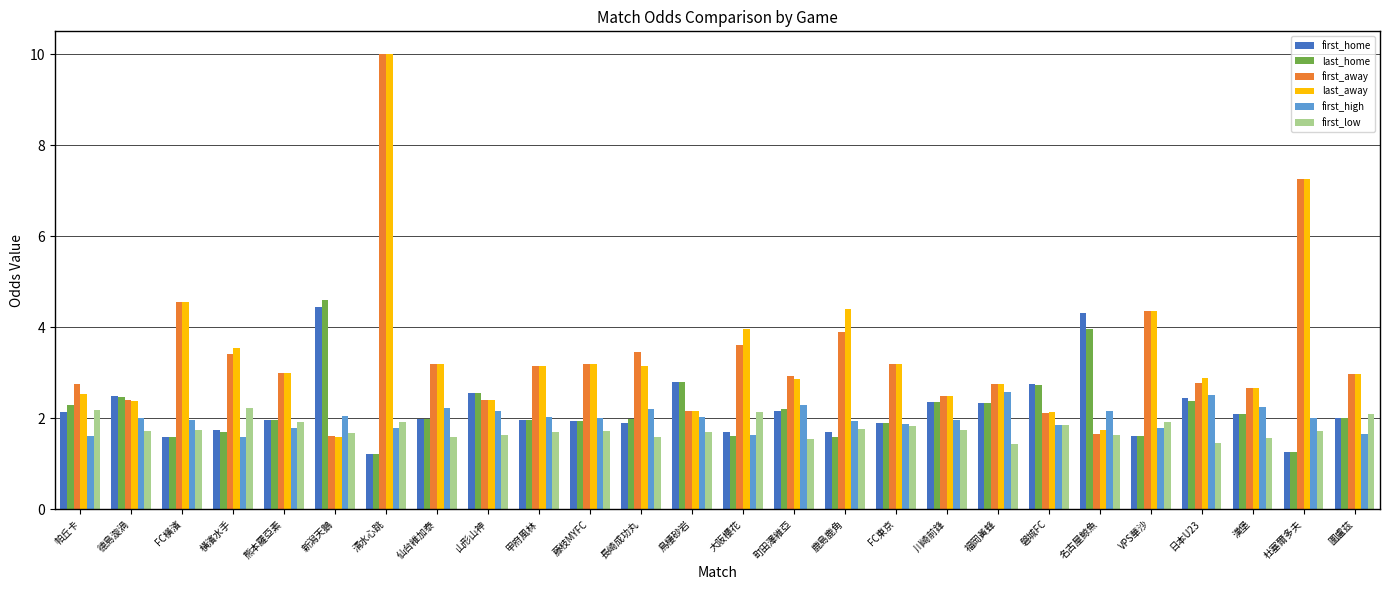

Does the chart contain any negative values?

No